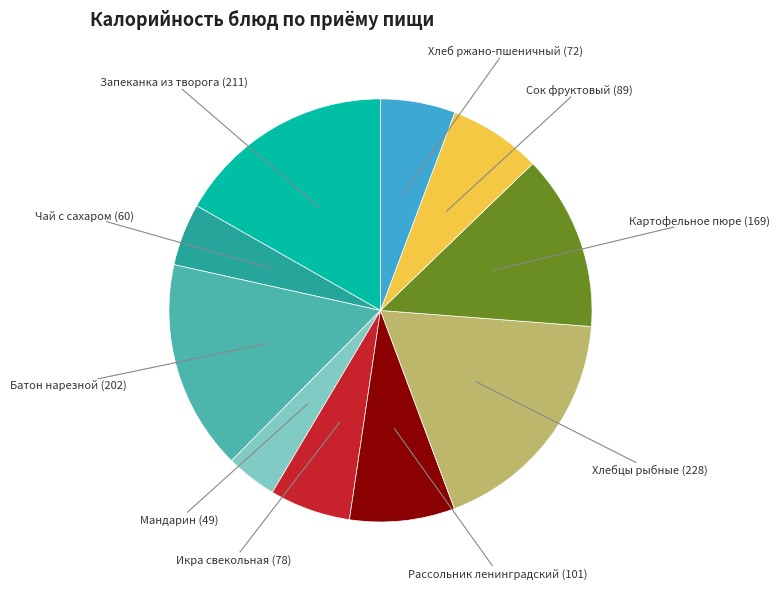

Count the number of slices in the pie.

10